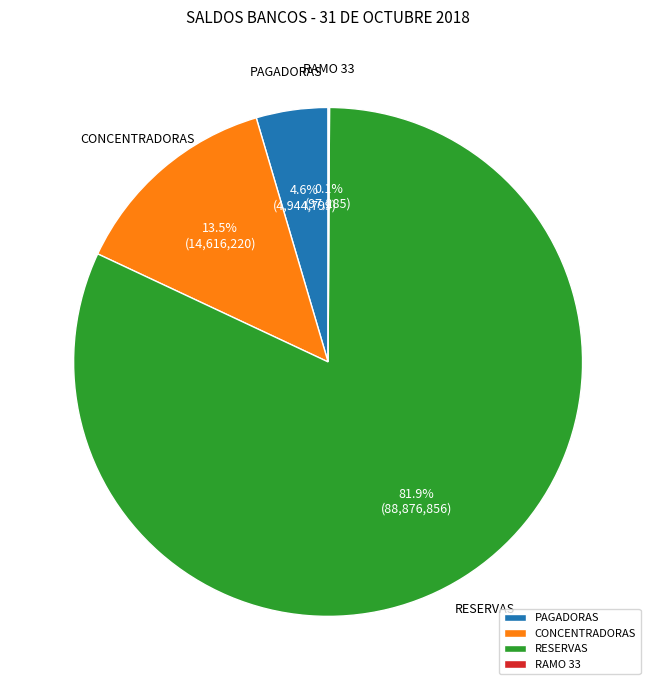

Between CONCENTRADORAS and RESERVAS, which is larger?

RESERVAS